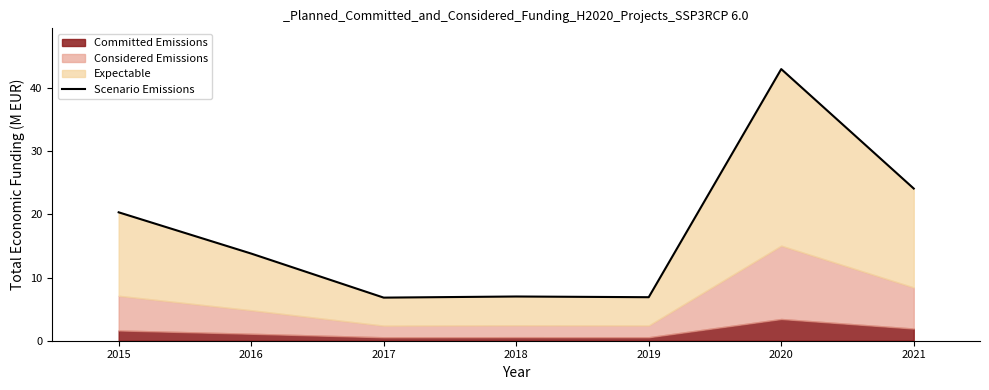

What is the difference between the second highest and second lowest values?

17.2